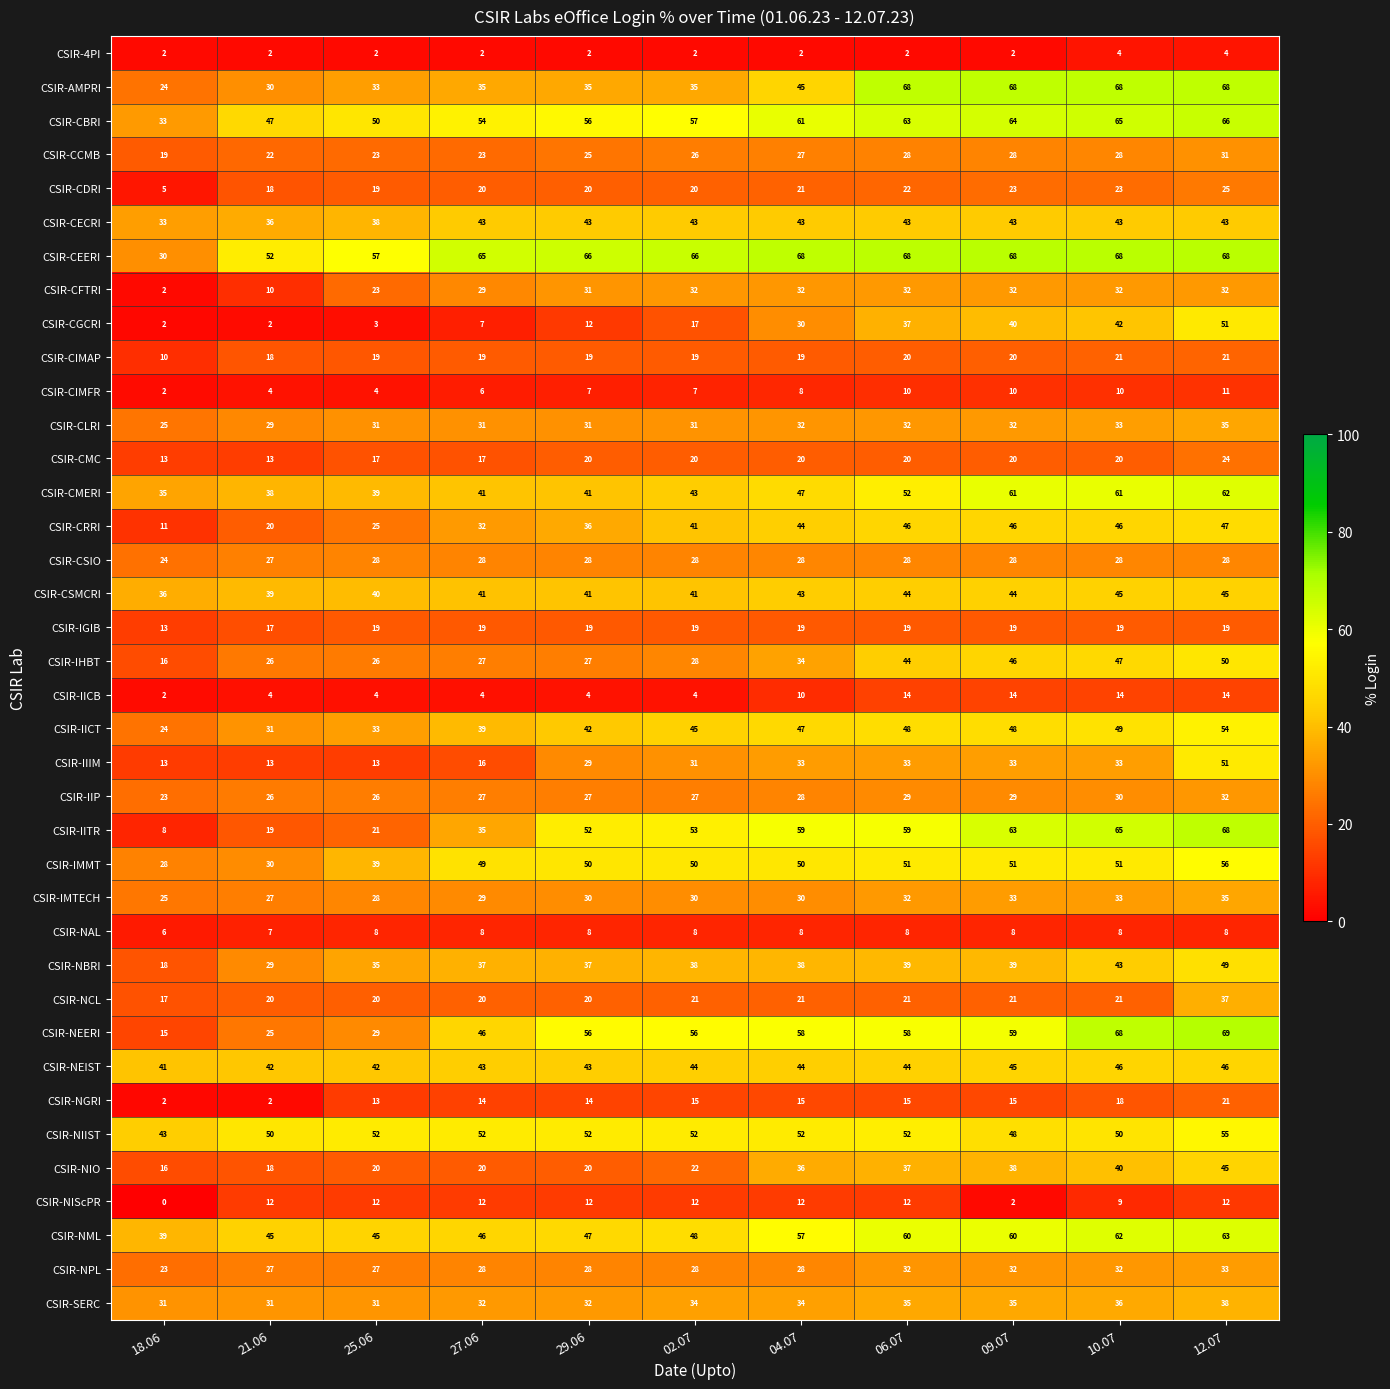

What value does the CSIR-IMTECH series have at 27.06, to the nearest 5?

30